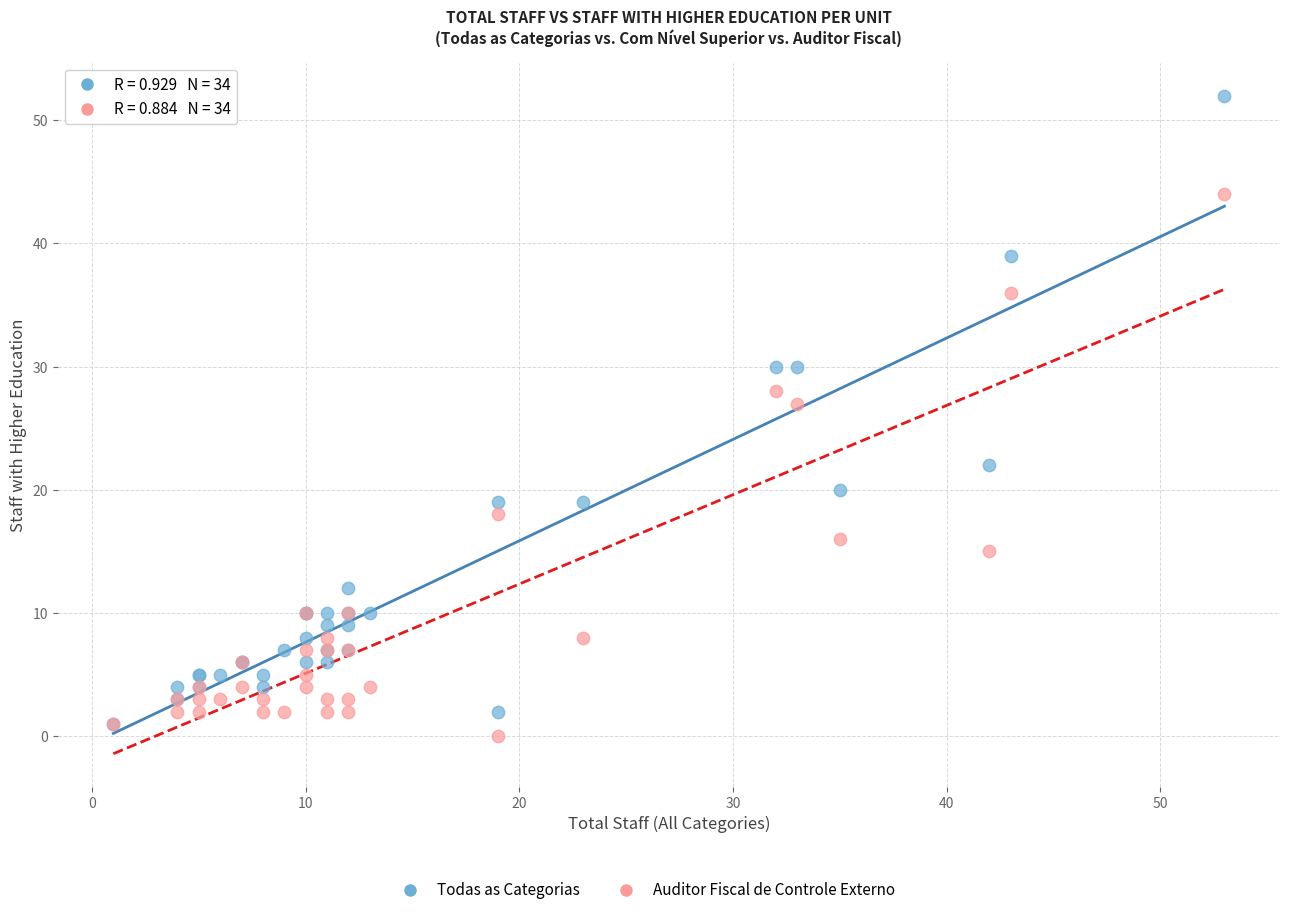

In the Todas as Categorias series, what Y value is closest to 26?

22